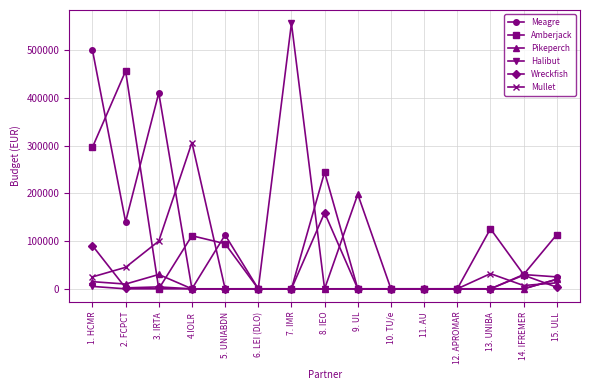

How many data points in Amberjack are less than 29970?

7